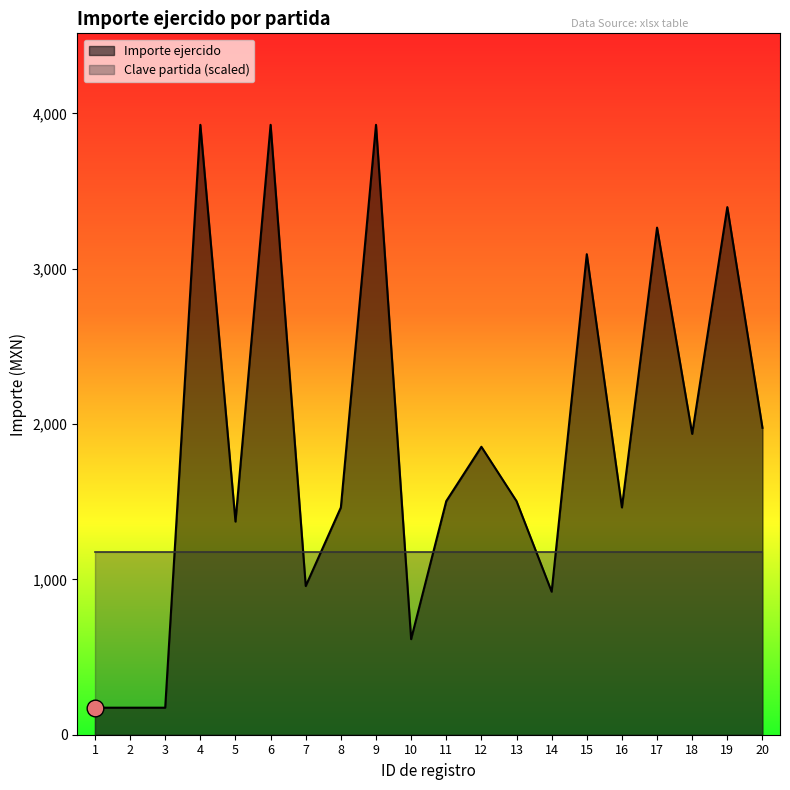

What is the value of the 17th point from the left?

3265.0